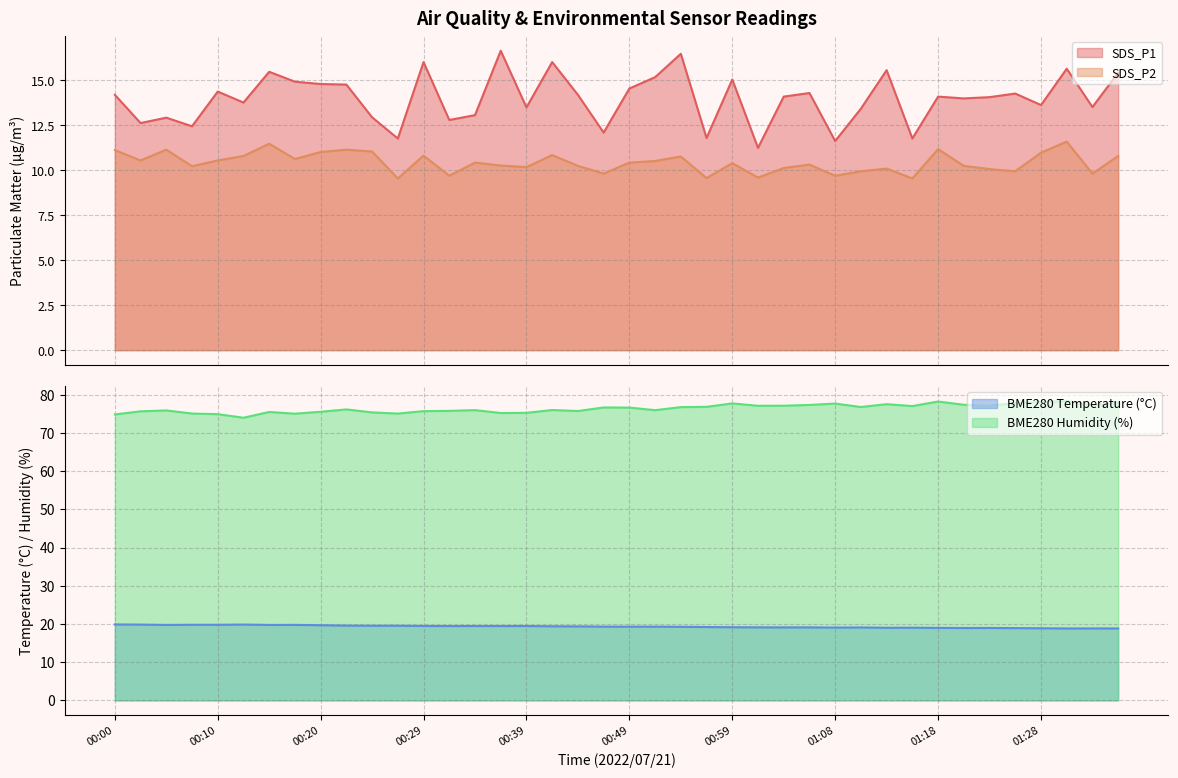

What is the difference between the highest and lowest values at 00:46?

66.8